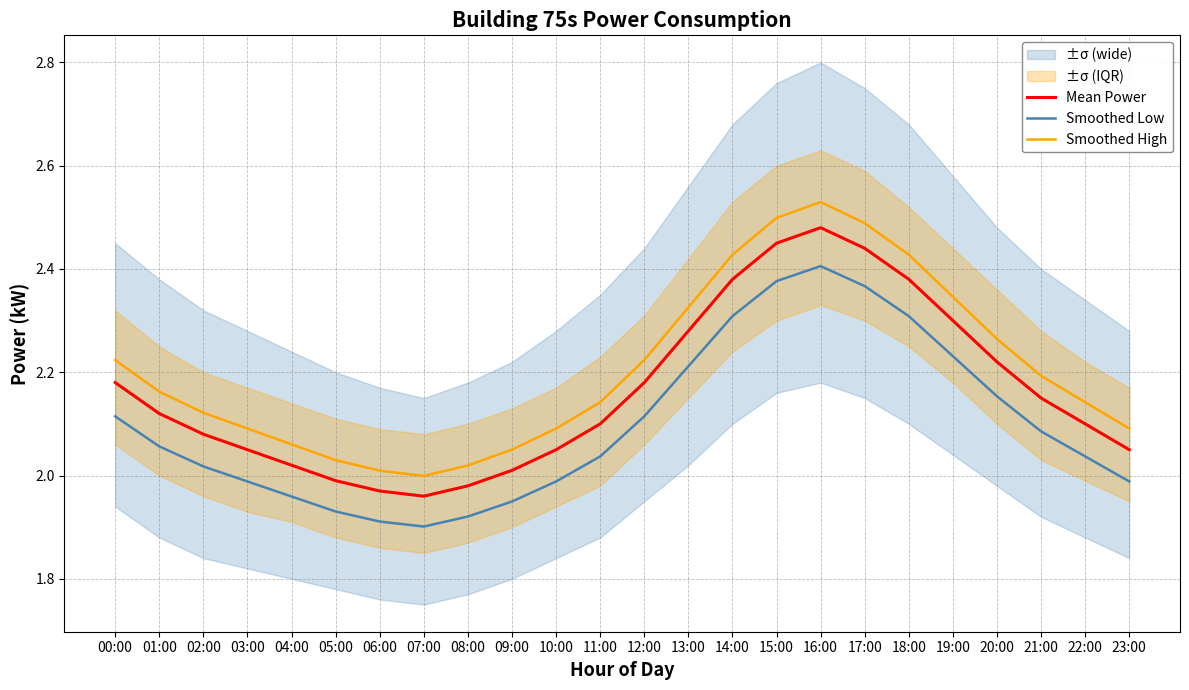

Which series changed the most between 03:00 and 07:00?

Smoothed High